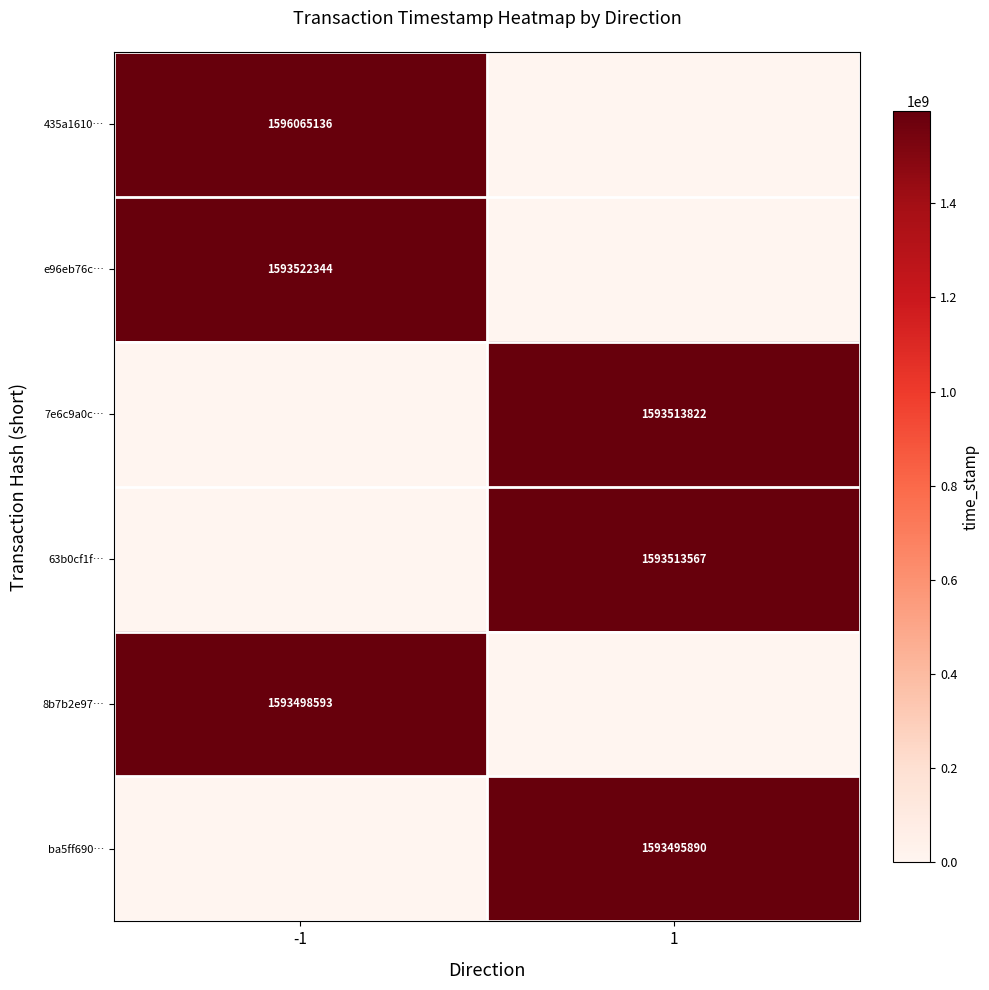

Is the value of ba5ff690… at 1 greater than the value of 8b7b2e97… at -1?

No